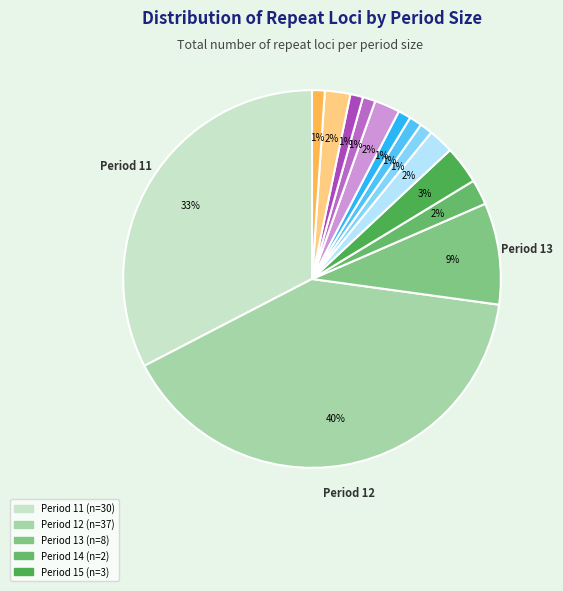

How many slices are in this pie chart?

14